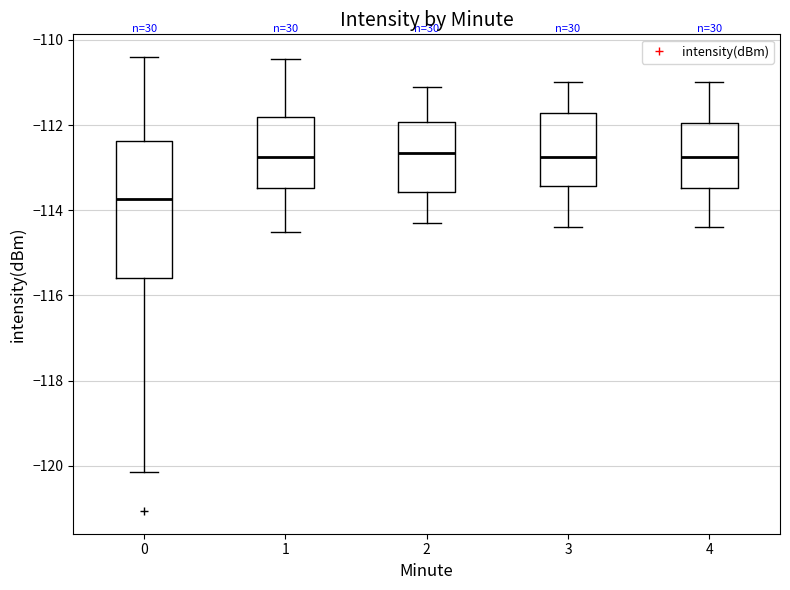

Comparing the boxes themselves (not the whiskers), which one is the tallest?

0